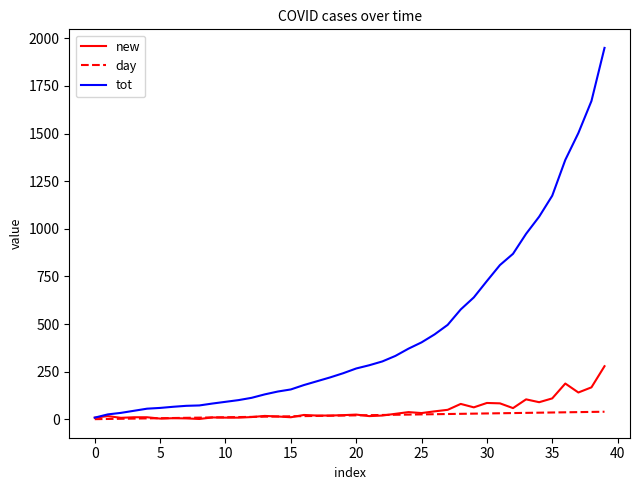

What is the sum of all day values?

820